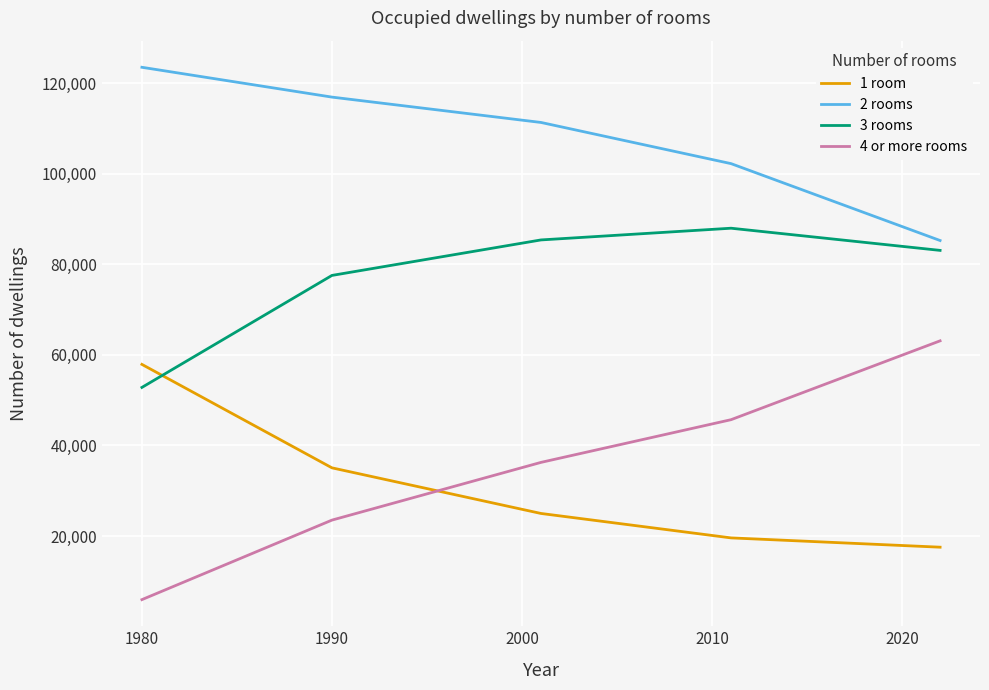

Reading right to left, extract all data points from this chart.

1 room: 17528	19582	24979	35059	57916
2 rooms: 85283	102270	111366	116967	123556
3 rooms: 83102	88001	85413	77572	52828
4 or more rooms: 63118	45698	36265	23512	5942